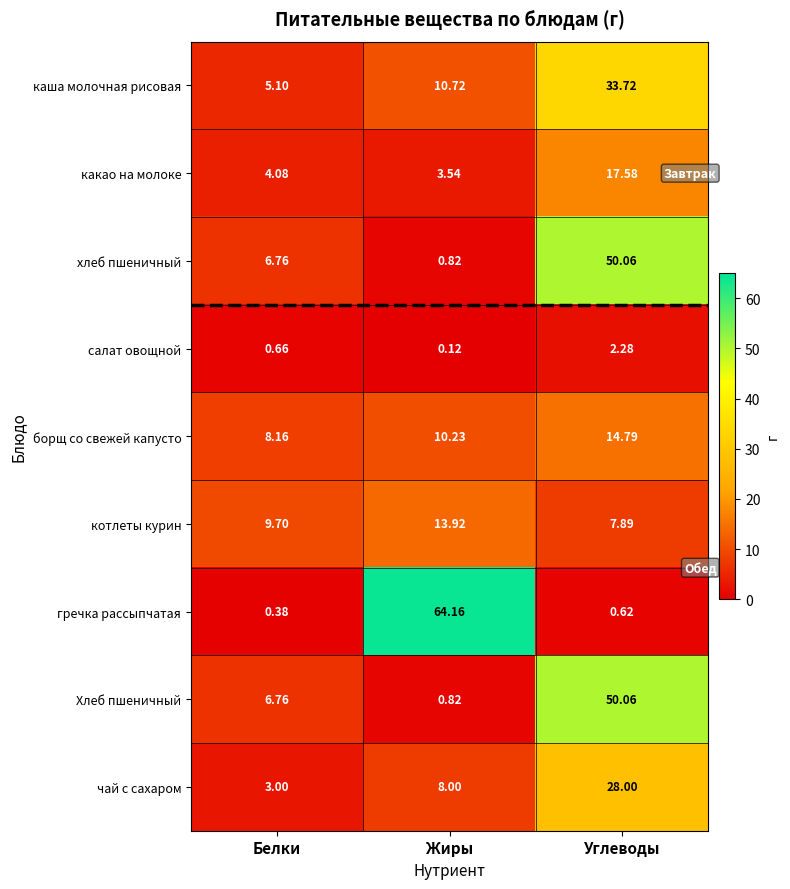

Is the value of гречка рассыпчатая at Жиры greater than the value of Хлеб пшеничный at Белки?

Yes